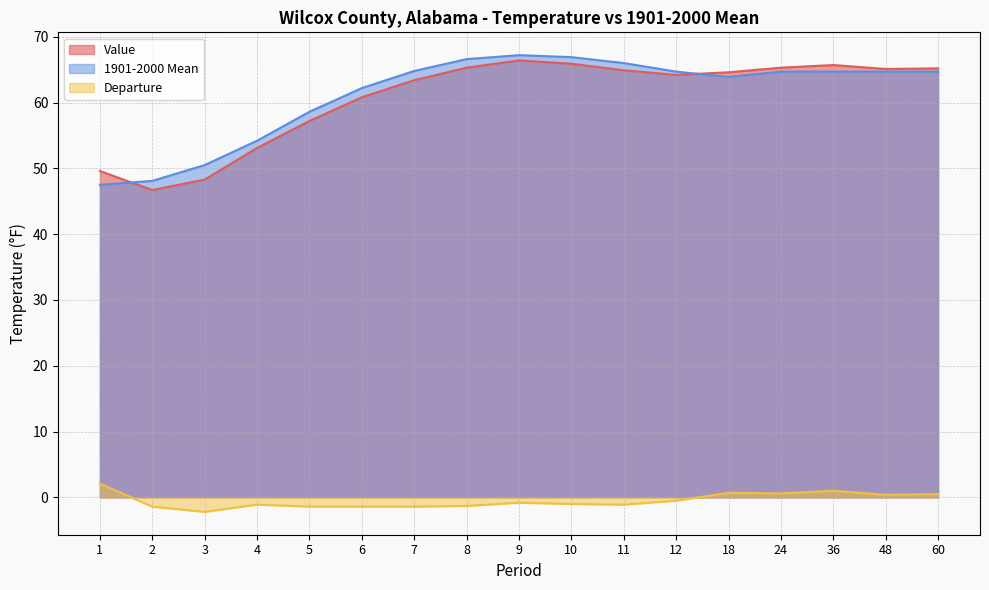

Where is the first local maximum for Departure?

4